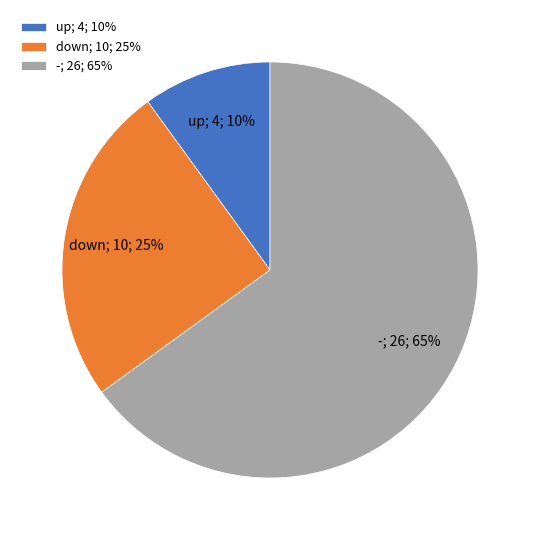

Count the number of slices in the pie.

3